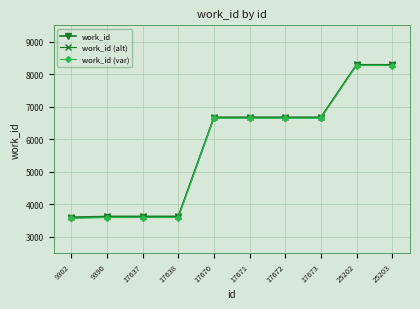

What is the spread (max minus min) of values at 9302?

42.8